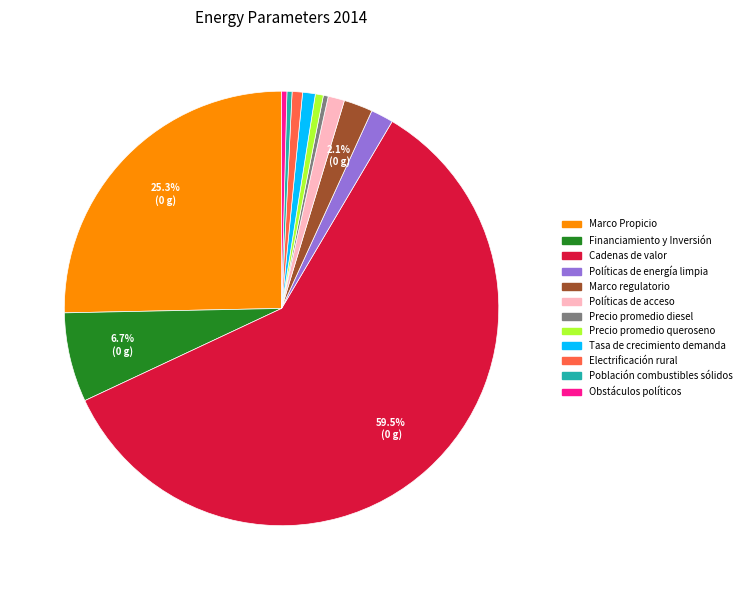

How many segments does this pie chart have?

12